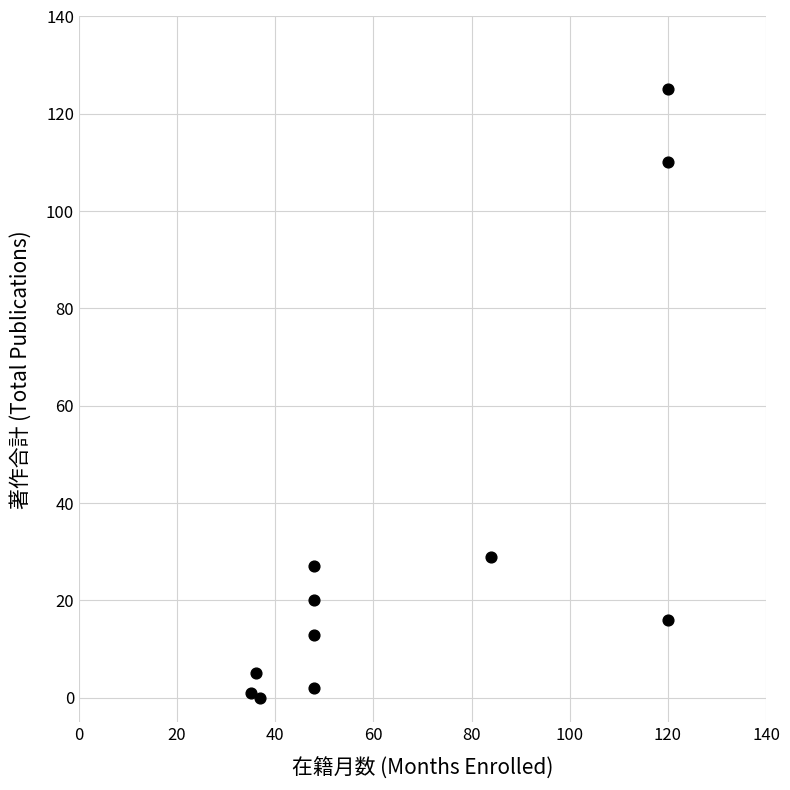

What is the range of Y values (max minus min)?

125